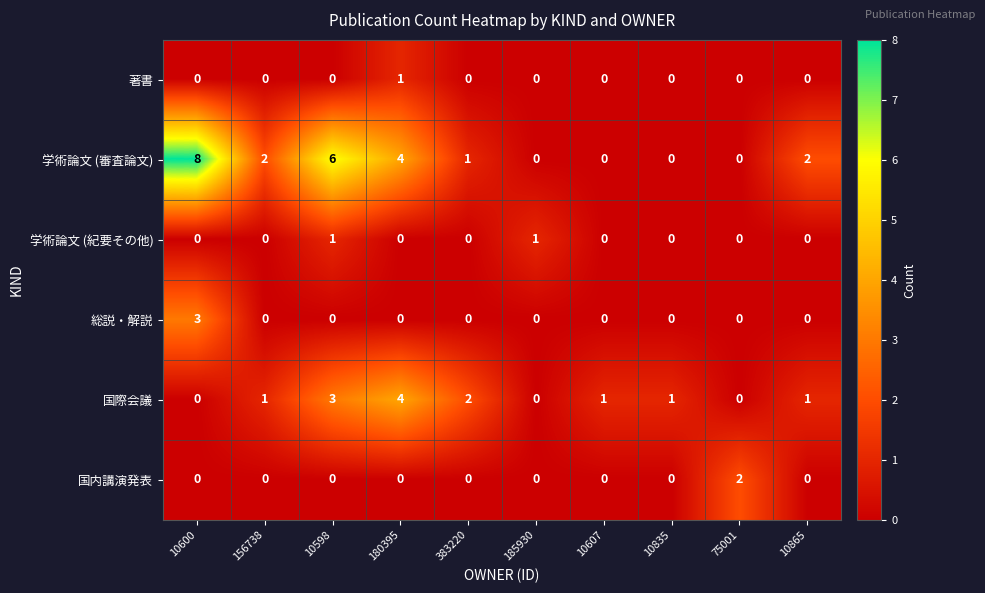

What is the maximum value shown in the chart?

8